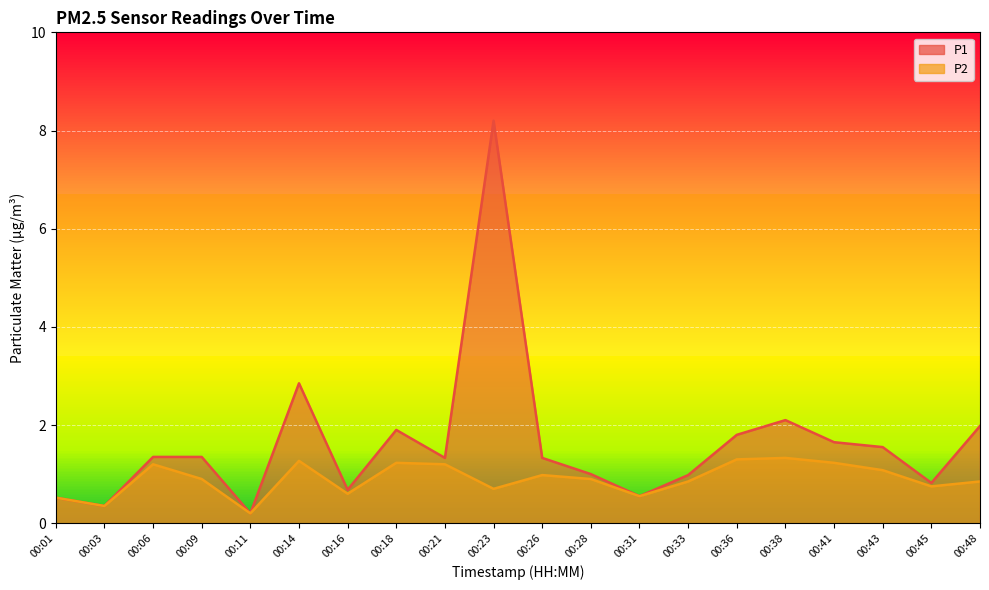

Reading right to left, transcribe all the data shown in this chart.

P1: 2.0	0.8	1.6	1.6	2.1	1.8	1.0	0.6	1.0	1.3	8.2	1.3	1.9	0.7	2.9	0.2	1.4	1.4	0.3	0.5
P2: 0.8	0.8	1.1	1.2	1.3	1.3	0.8	0.6	0.9	1.0	0.7	1.2	1.2	0.6	1.3	0.2	0.9	1.2	0.3	0.5